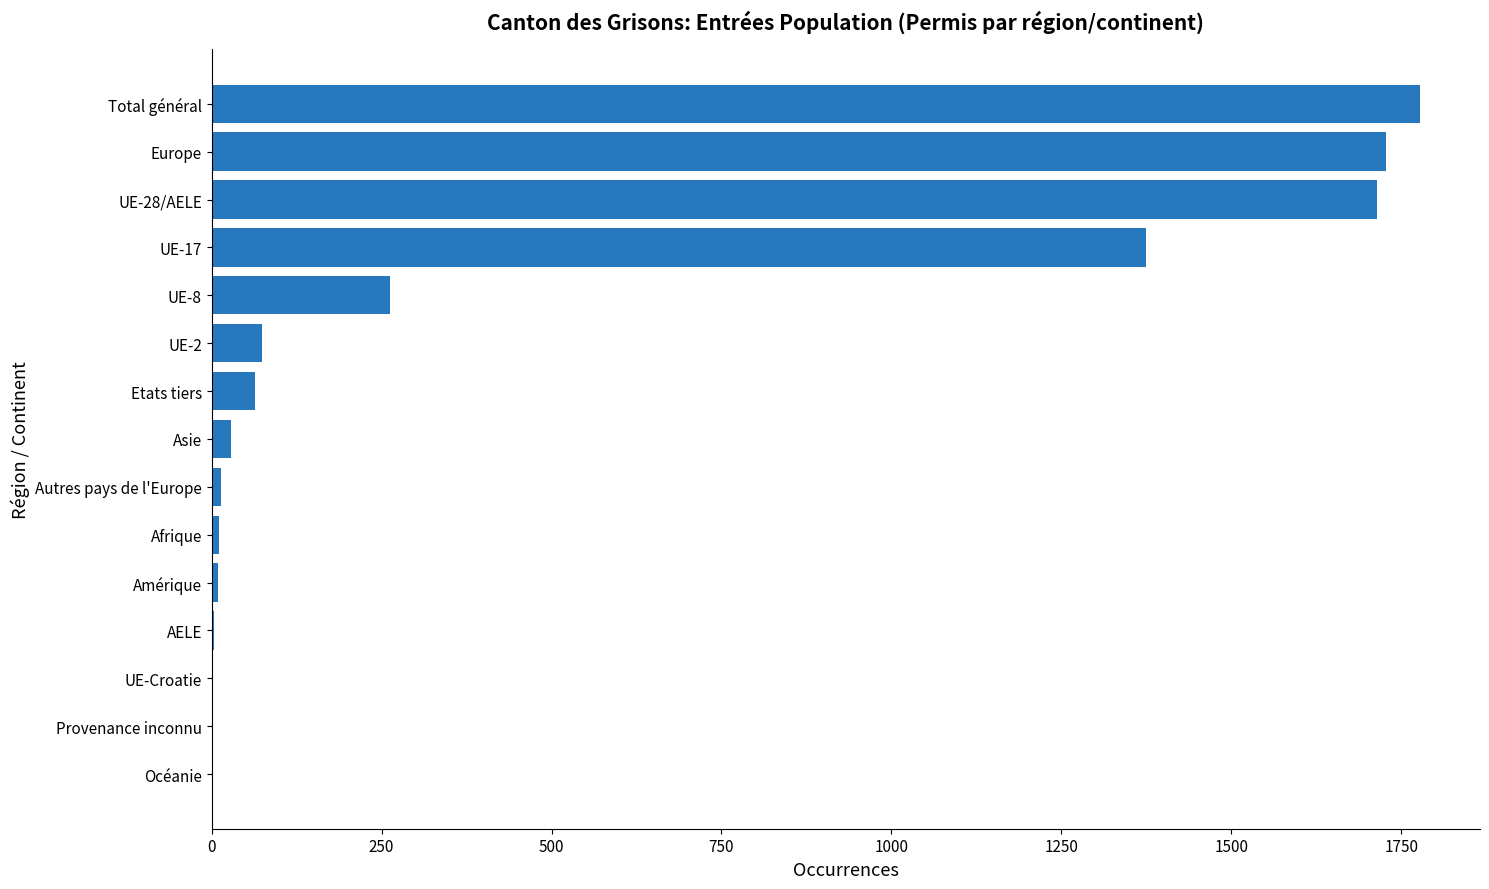

What is the greatest value displayed?

1777